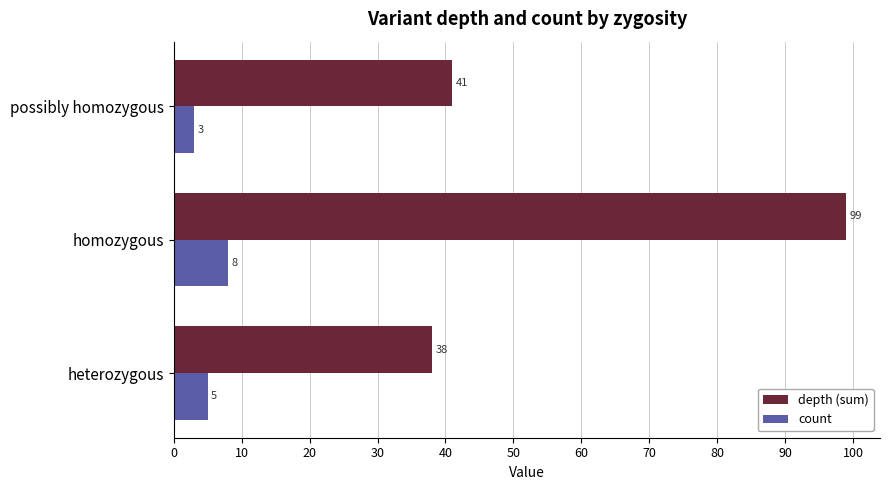

At which category is the sum across all series the highest?

homozygous